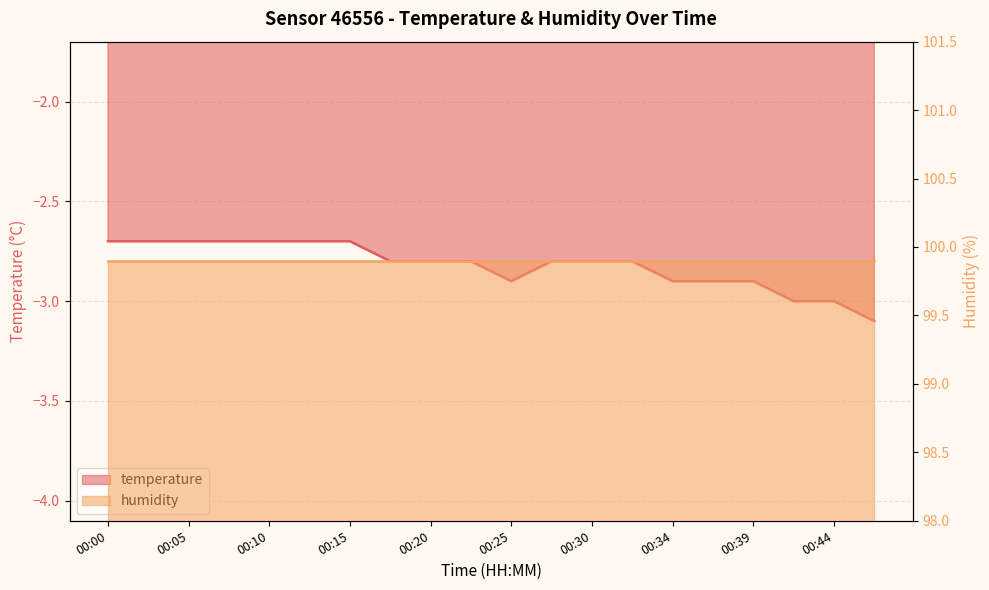

Reading left to right, what are all the values shown in this chart?

00:00=-2.7	00:03=-2.7	00:05=-2.7	00:07=-2.7	00:10=-2.7	00:12=-2.7	00:15=-2.7	00:17=-2.8	00:20=-2.8	00:22=-2.8	00:25=-2.9	00:27=-2.8	00:30=-2.8	00:32=-2.8	00:34=-2.9	00:37=-2.9	00:39=-2.9	00:42=-3.0	00:44=-3.0	00:47=-3.1